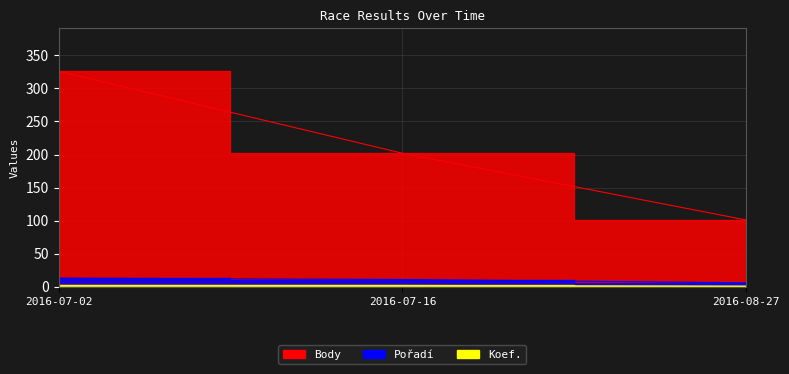

What is the value of the Body point at the 3rd from the left?

101